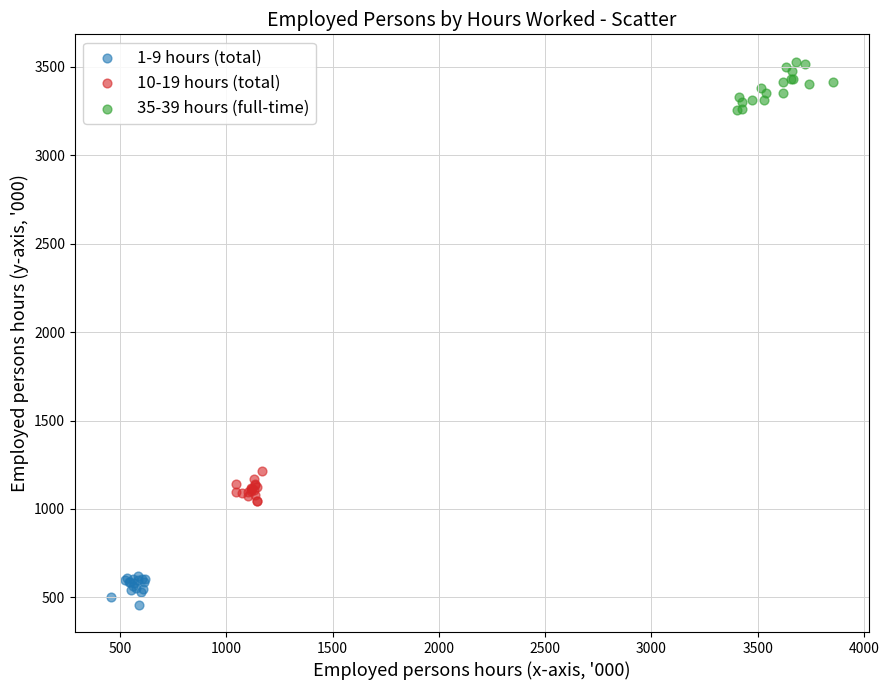

Which series reaches the minimum Y coordinate?

1-9 hours (total)